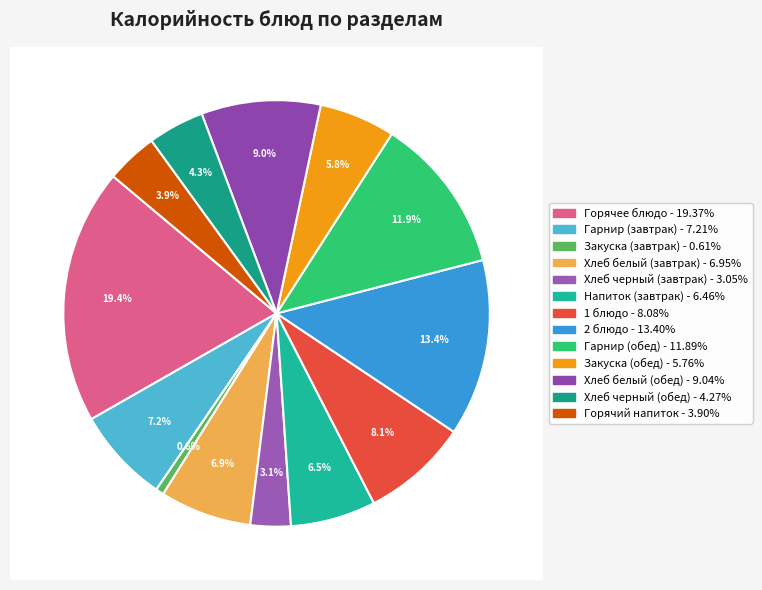

What percentage is the Гарнир (завтрак) slice, to the nearest percent?

7%